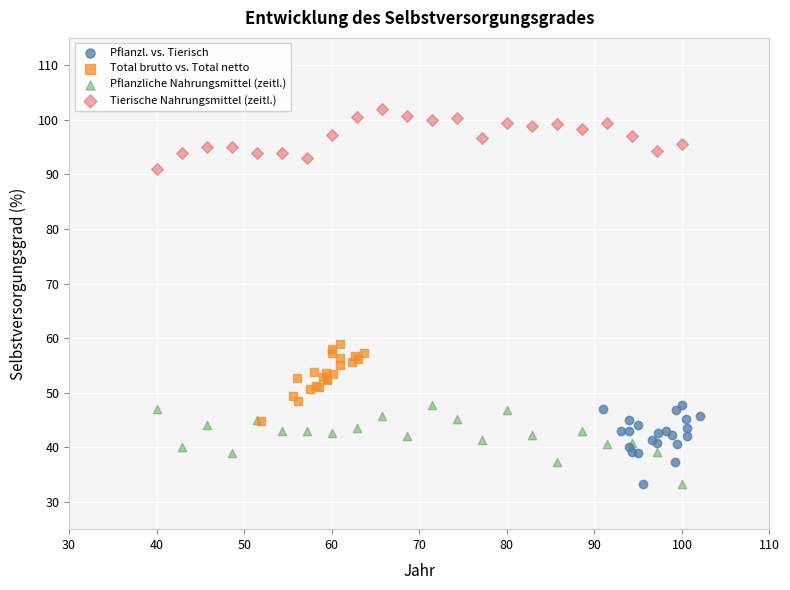

Which series reaches the maximum Y coordinate?

Tierische Nahrungsmittel (zeitl.)